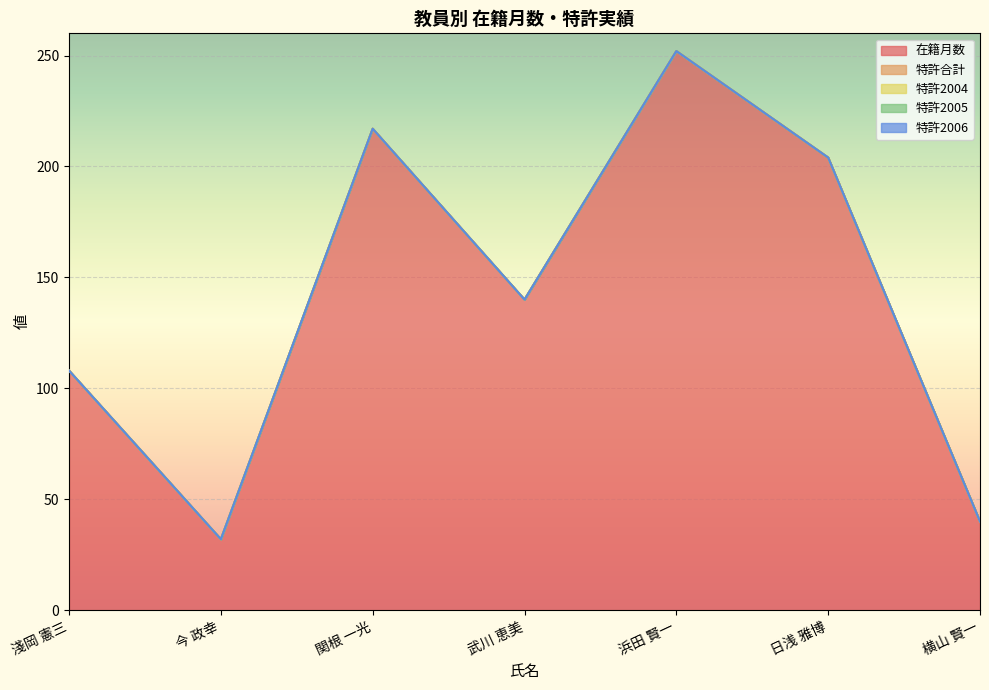

Reading right to left, transcribe all the data shown in this chart.

在籍月数: 40	204	252	140	217	32	108
特許合計: 0	0	0	0	0	0	0
特許2004: 0	0	0	0	0	0	0
特許2005: 0	0	0	0	0	0	0
特許2006: 0	0	0	0	0	0	0